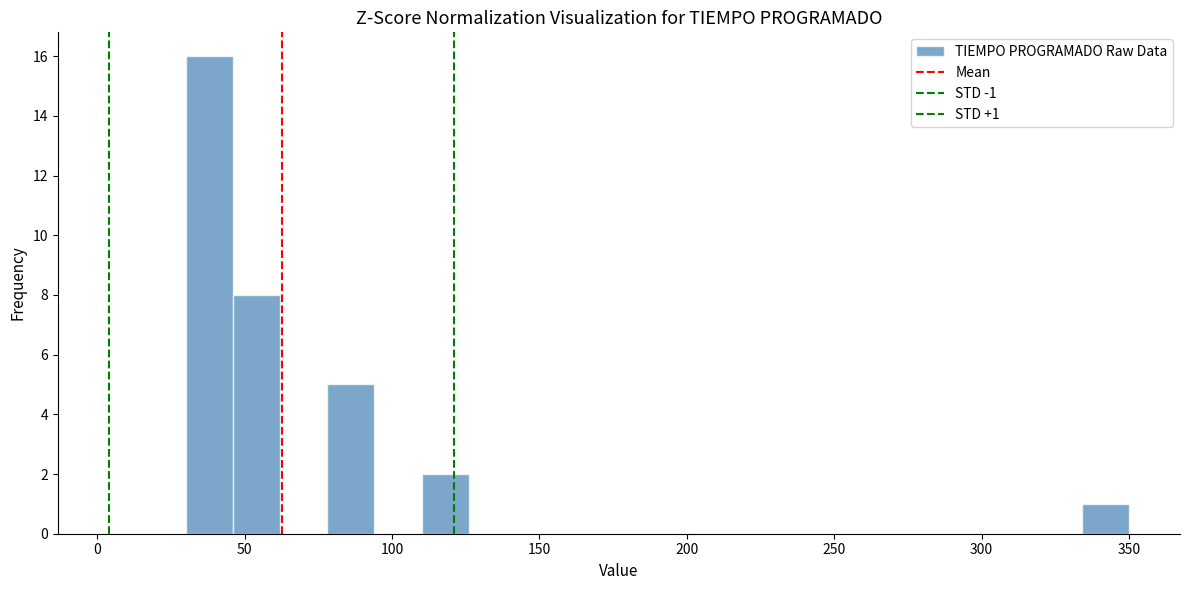

Around what value on the x-axis is the tallest bar? Give the approximate position of its centre, as read against the axis.

40